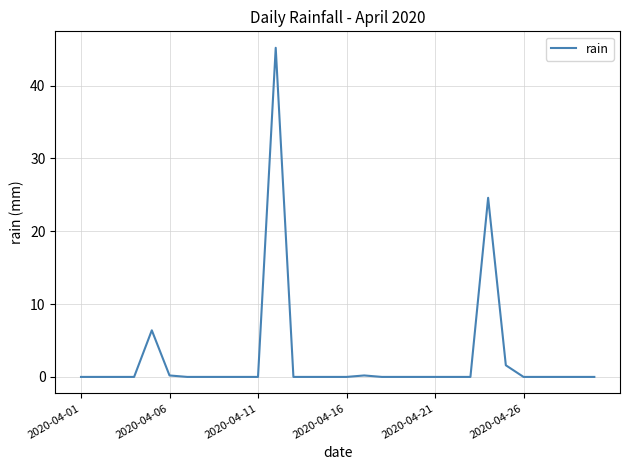

What is the greatest value displayed?

45.2